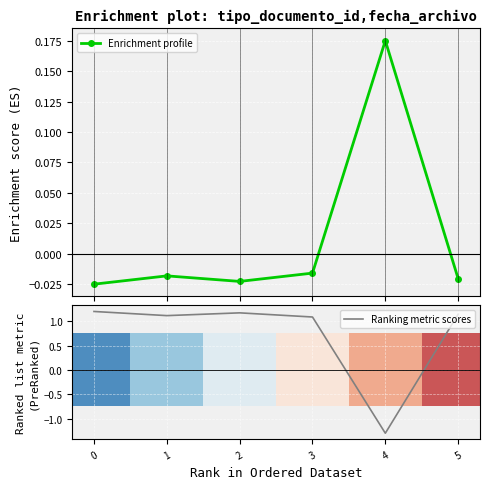

What is the value of the Ranking metric scores bar at the 5th from the left?

-1.3